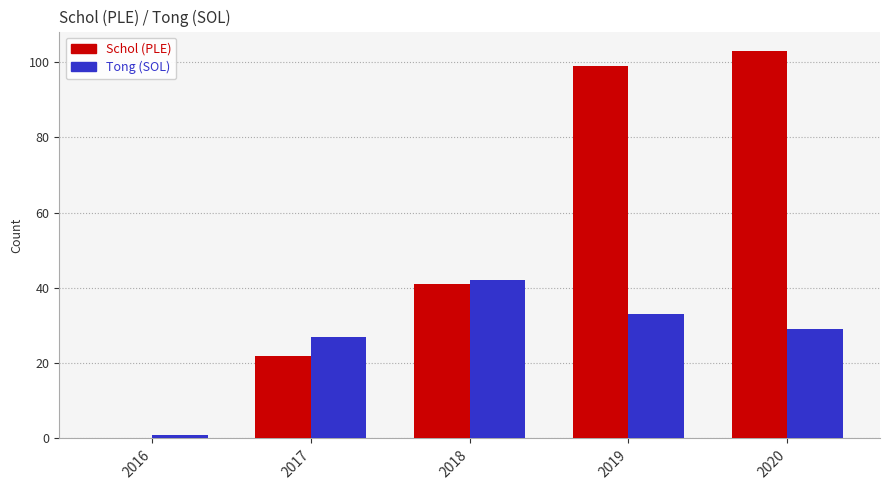

Which series has the widest spread of values?

Schol (PLE)